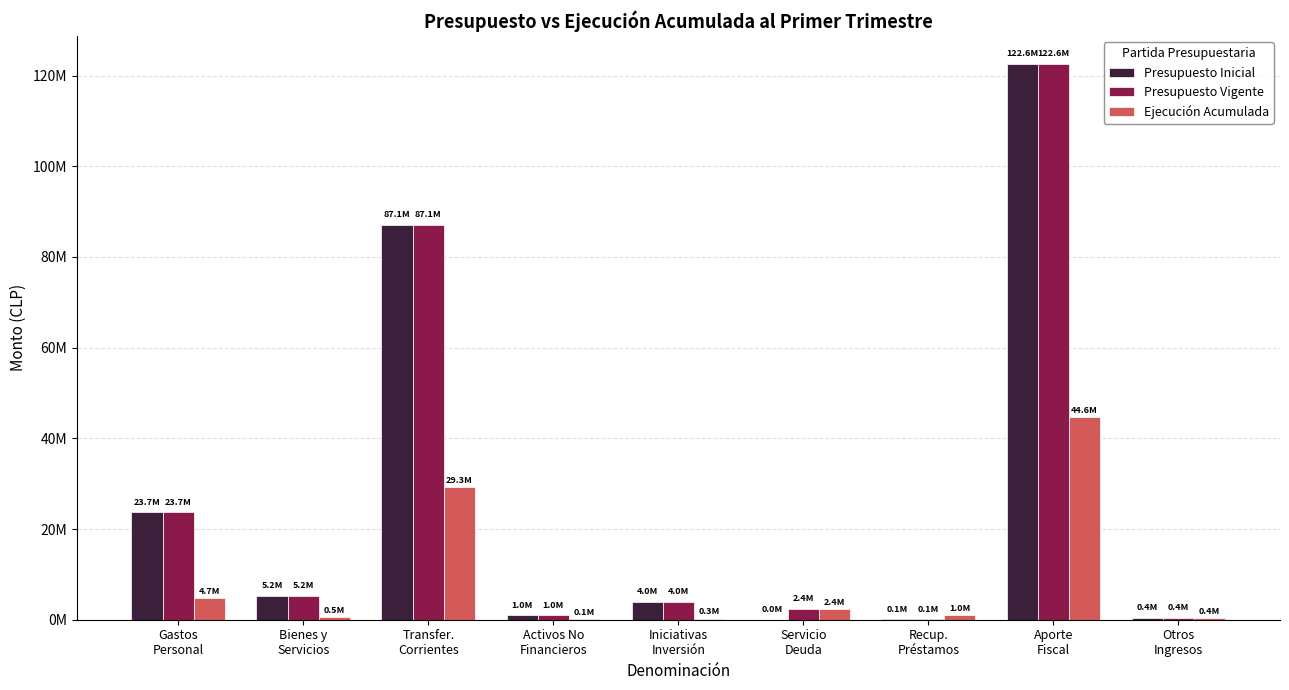

True or false: Presupuesto Vigente has a value of 33271884 at Gastos
Personal.

False